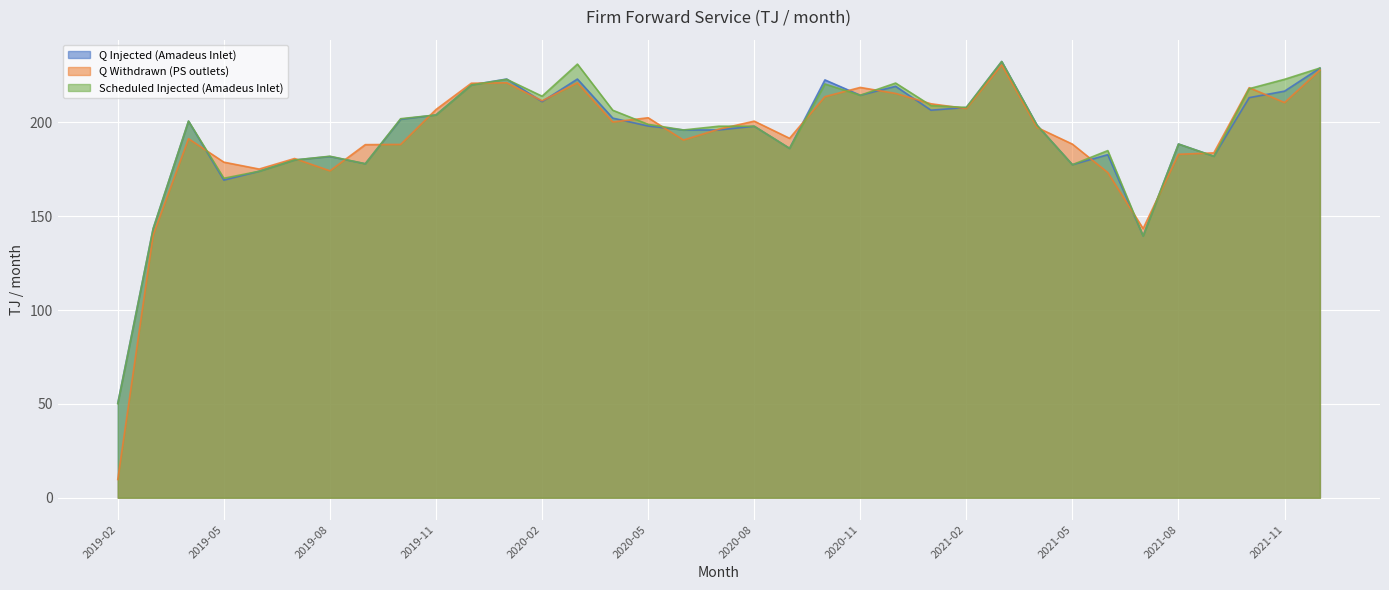

What is the sum of all Q Withdrawn (PS outlets) values?

6712.6